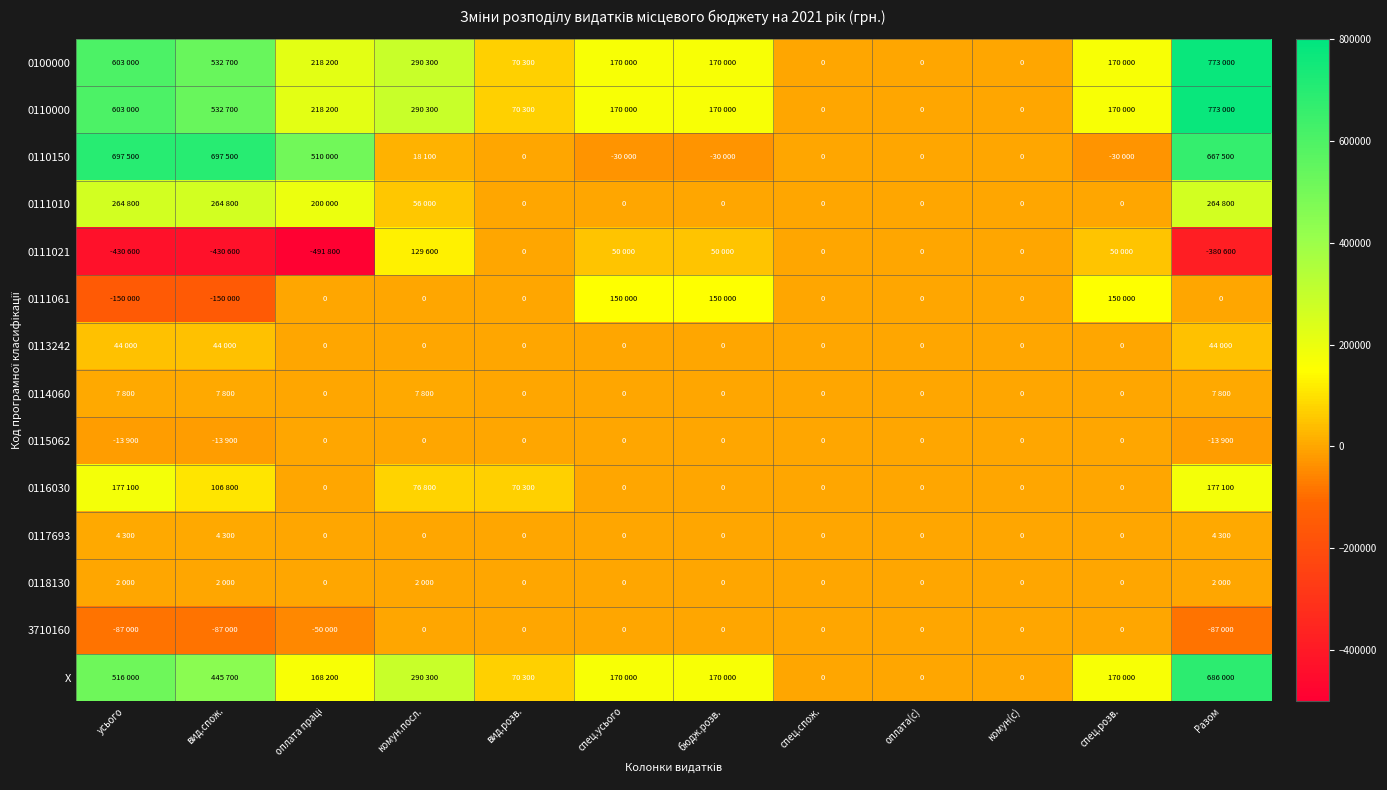

True or false: X has a value of -417970 at спец.спож..

False